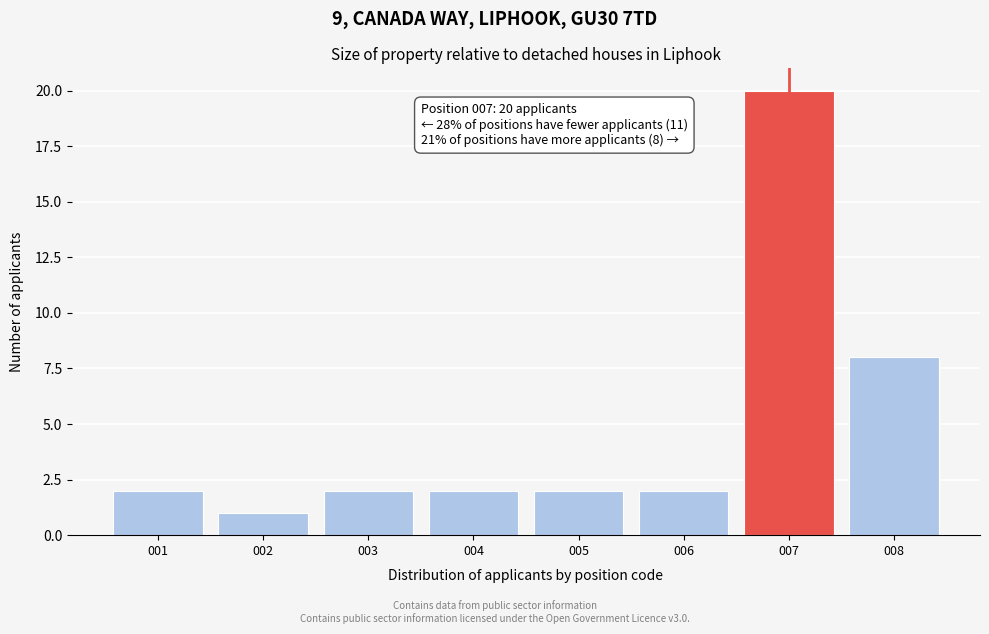

Reading left to right, transcribe all the data shown in this chart.

2	1	2	2	2	2	20	8